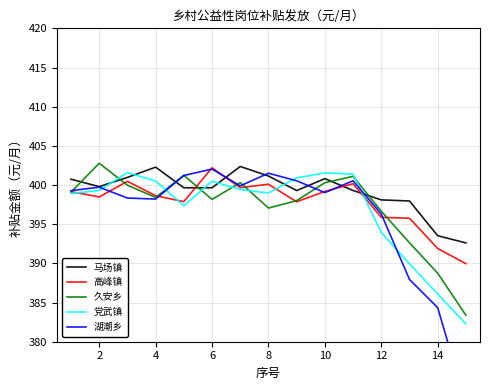

At which label does 高峰镇 reach its peak?

6